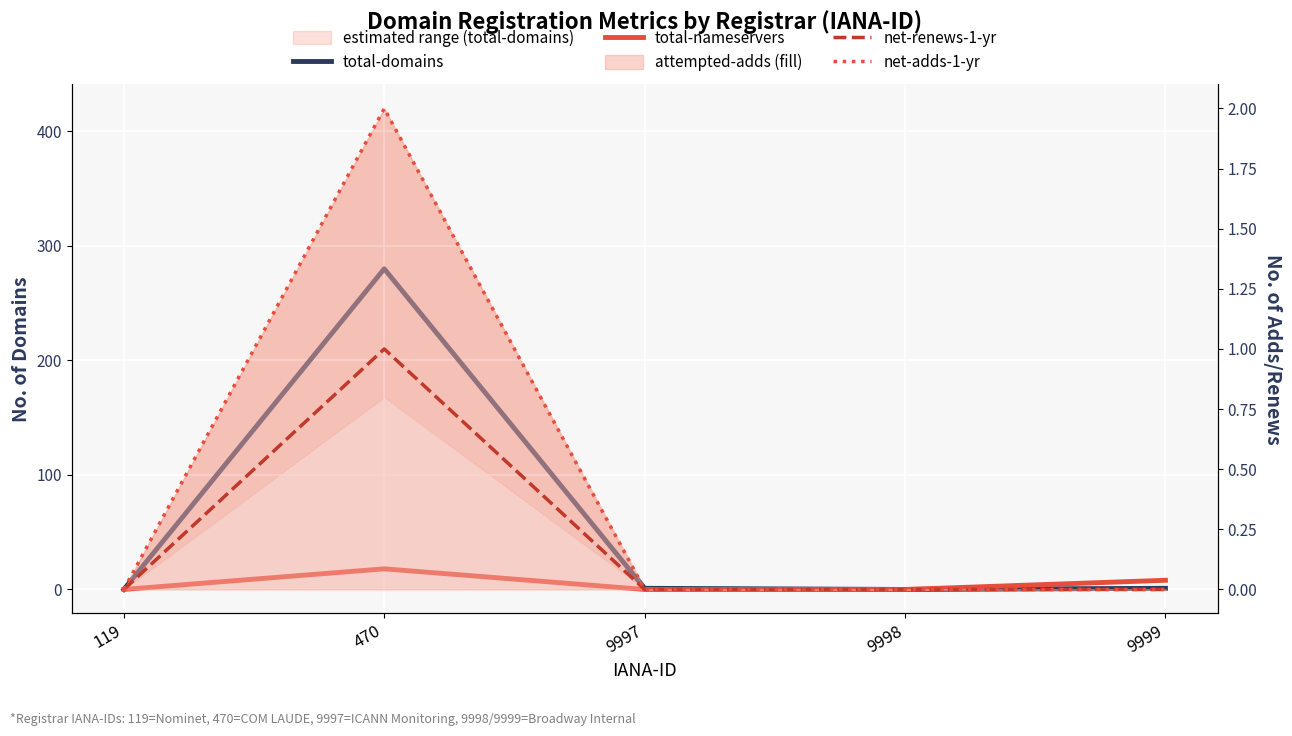

How many values in total-domains are above zero?

3